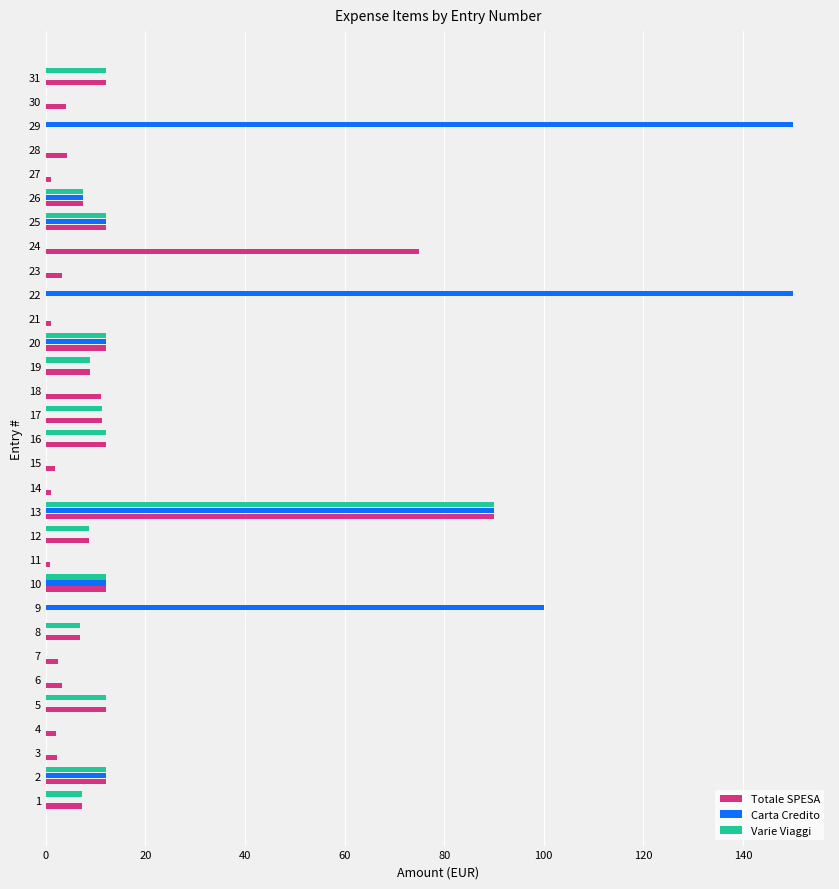

What is the greatest value displayed?

150.0